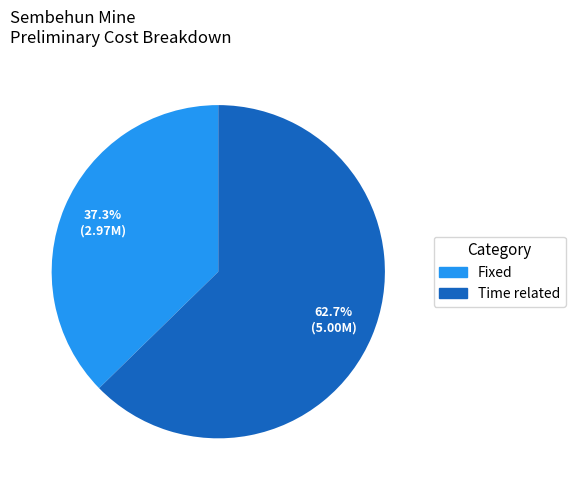

Is it true that Fixed is 43% of the pie?

False